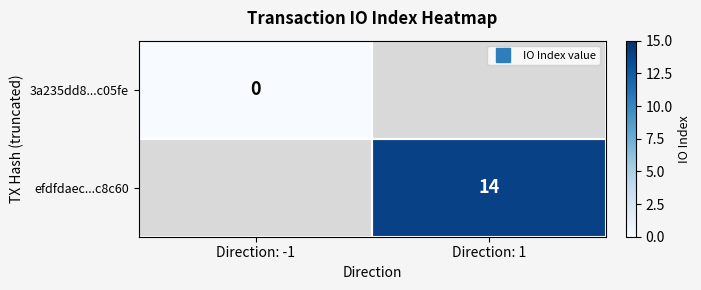

Which category has the highest value across all series?

Direction: 1